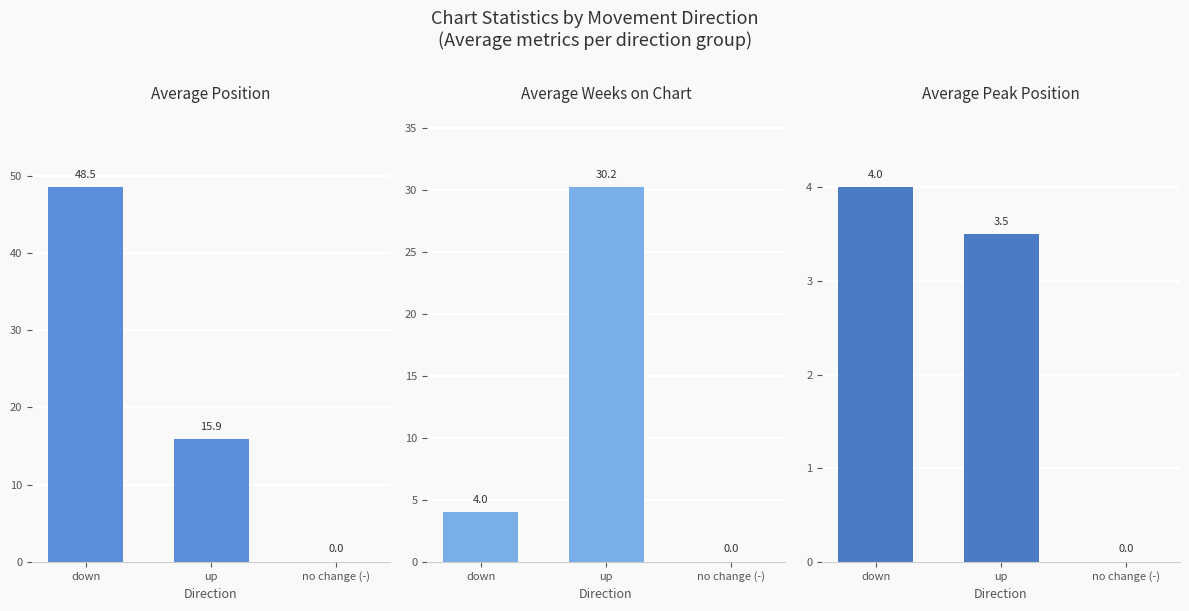

Which series has the largest total across all categories?

Average Position